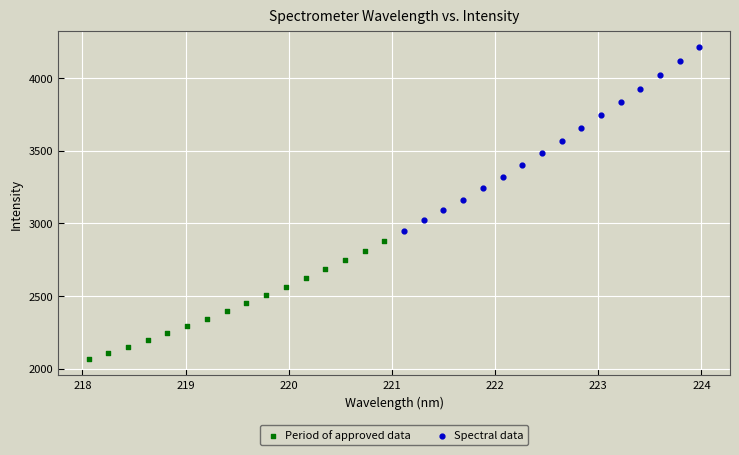

Which series has the largest Y range (max minus min)?

Spectral data